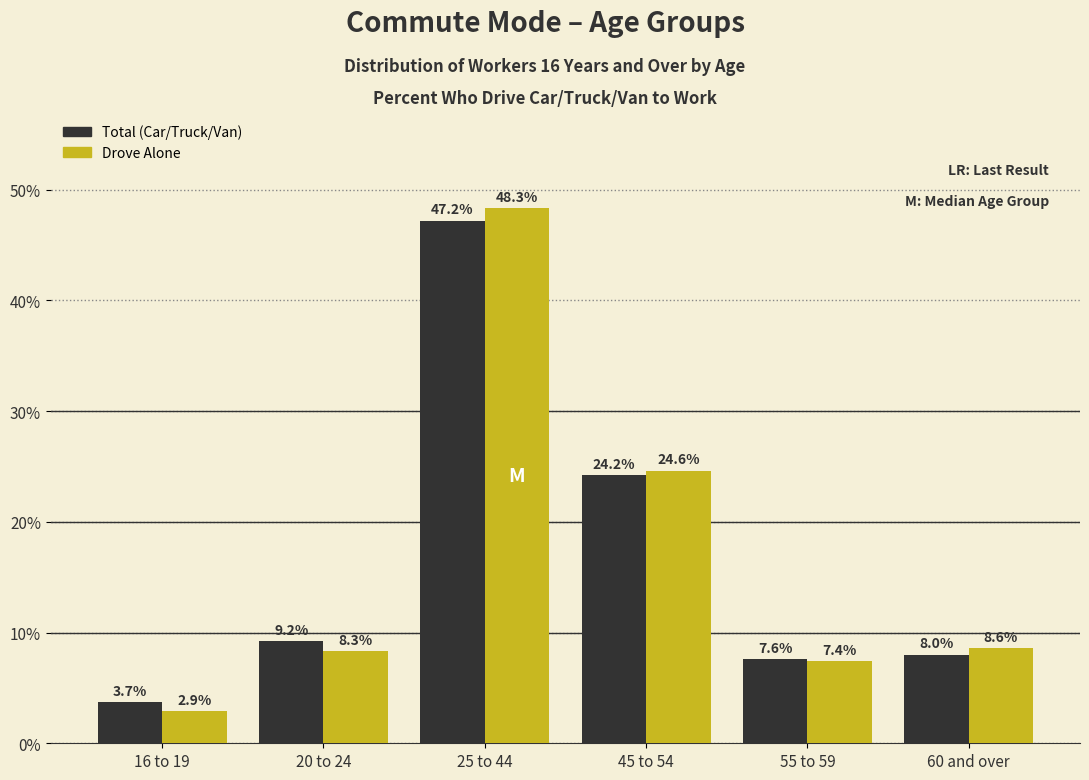

Reading left to right, what are all the values shown in this chart?

Total (Car/Truck/Van): 3.7	9.2	47.2	24.2	7.6	8.0
Drove Alone: 2.9	8.3	48.3	24.6	7.4	8.6